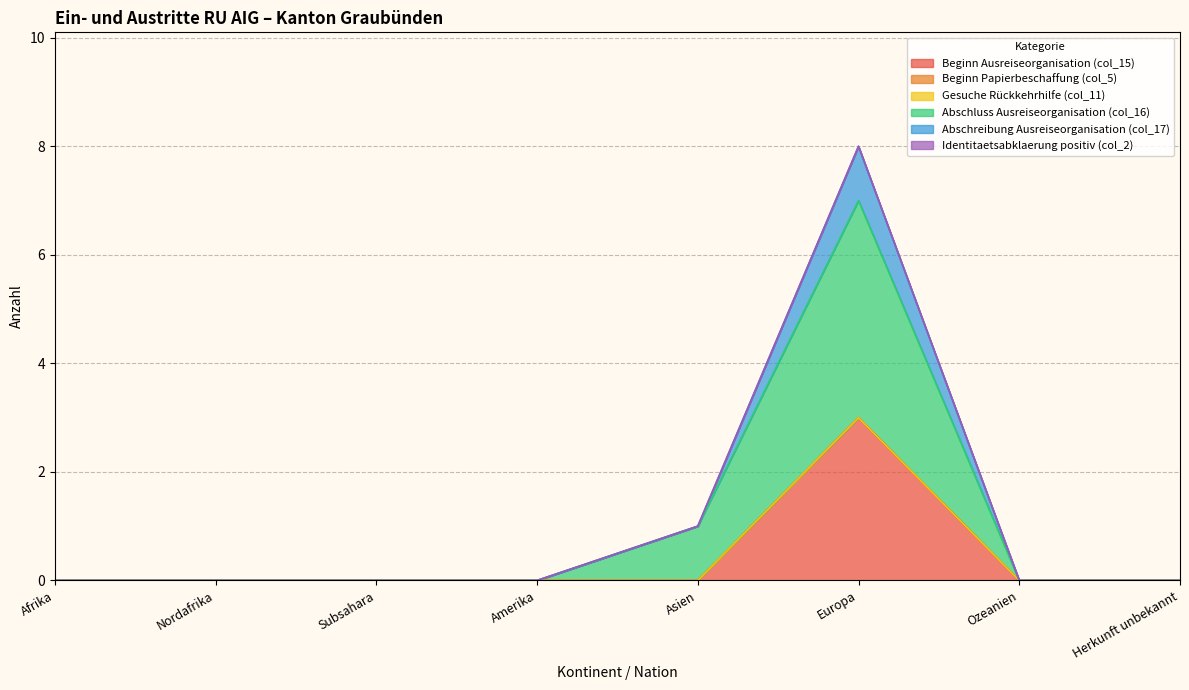

Which category has the highest value in the Beginn Ausreiseorganisation (col_15) series?

Europa